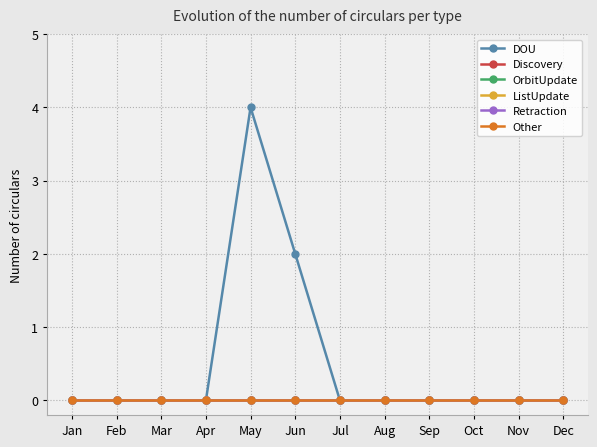

Does the chart have visible grid lines?

Yes